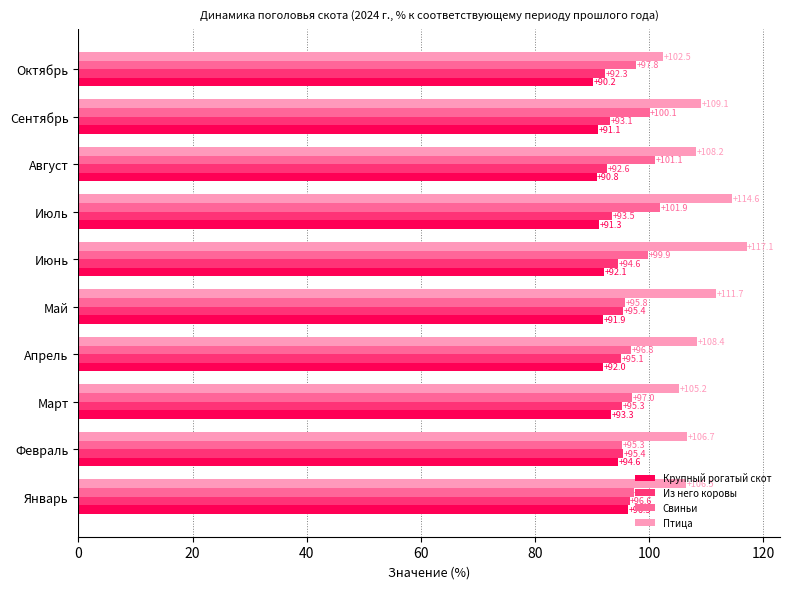

Which series has the largest range (max minus min)?

Птица